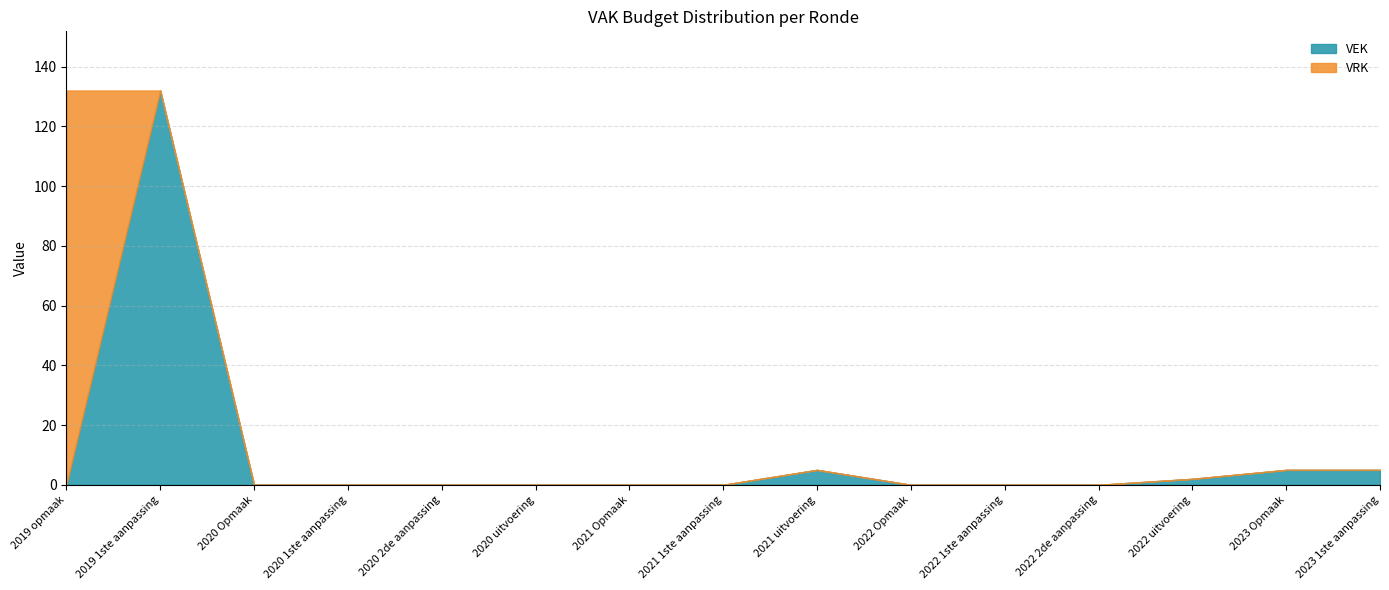

How many positive values does the VRK series have?

1